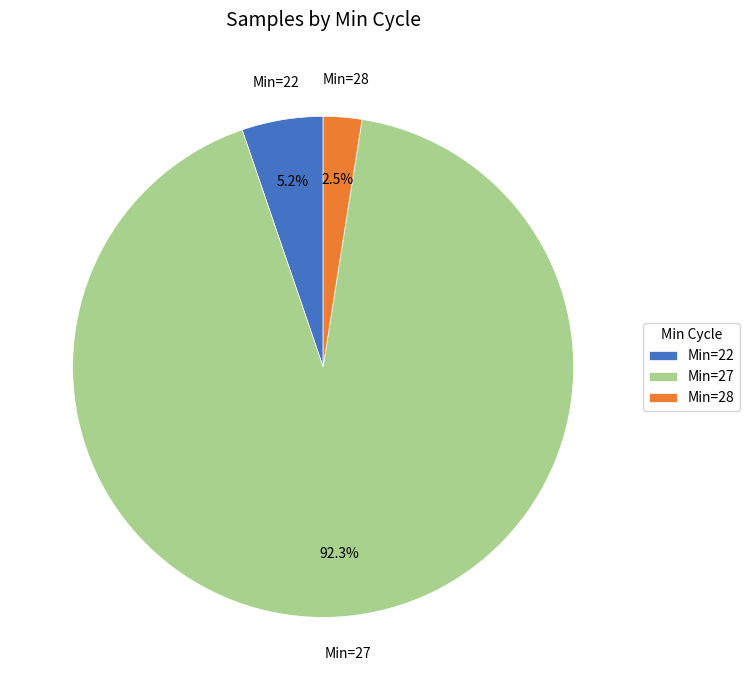

Count the number of slices in the pie.

3